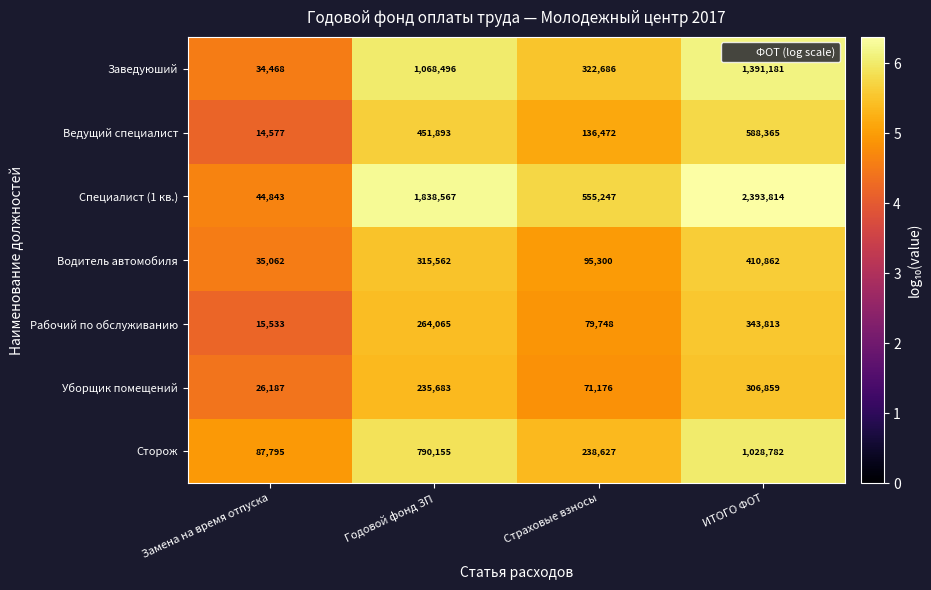

What is the spread (max minus min) of values at Годовой фонд ЗП?

1602884